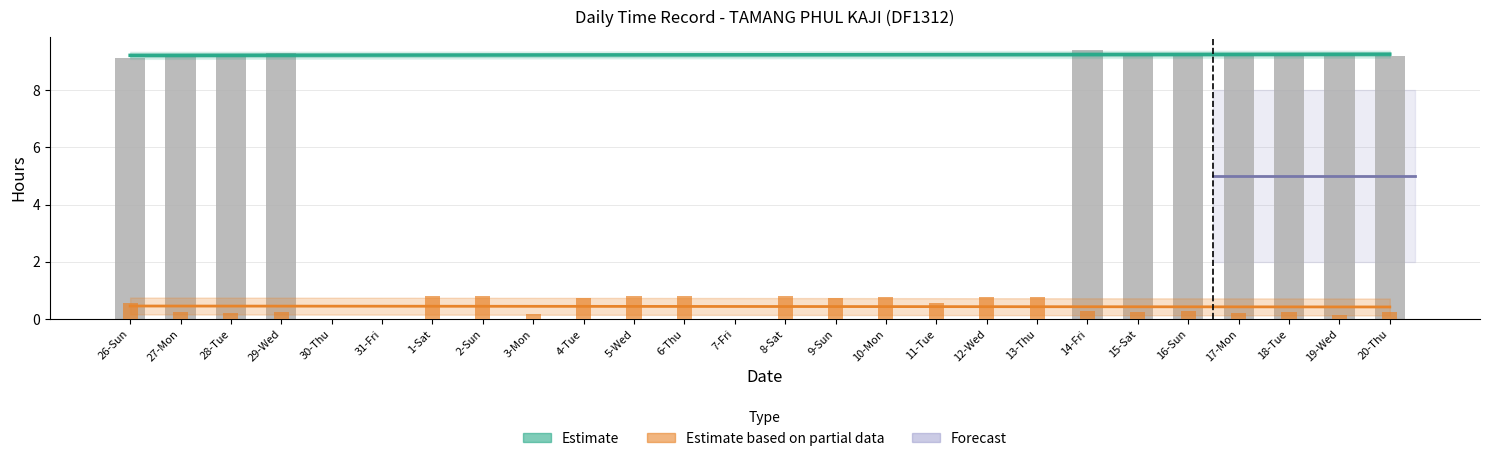

How many values are between 0 and 1?

26